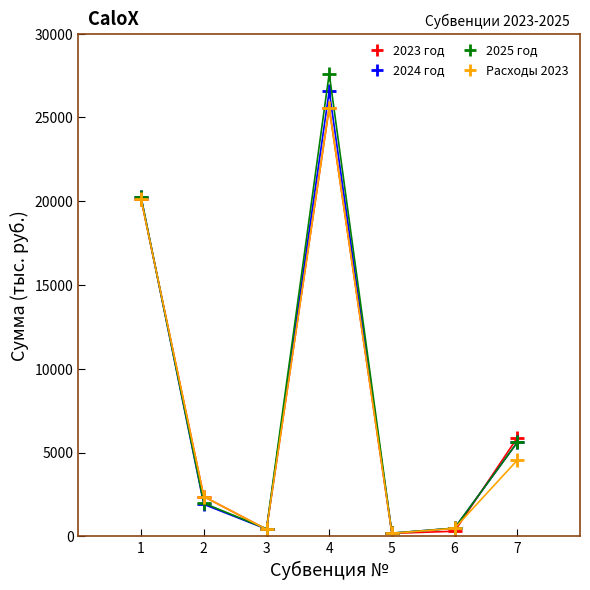

Which series has the largest range (max minus min)?

2025 год